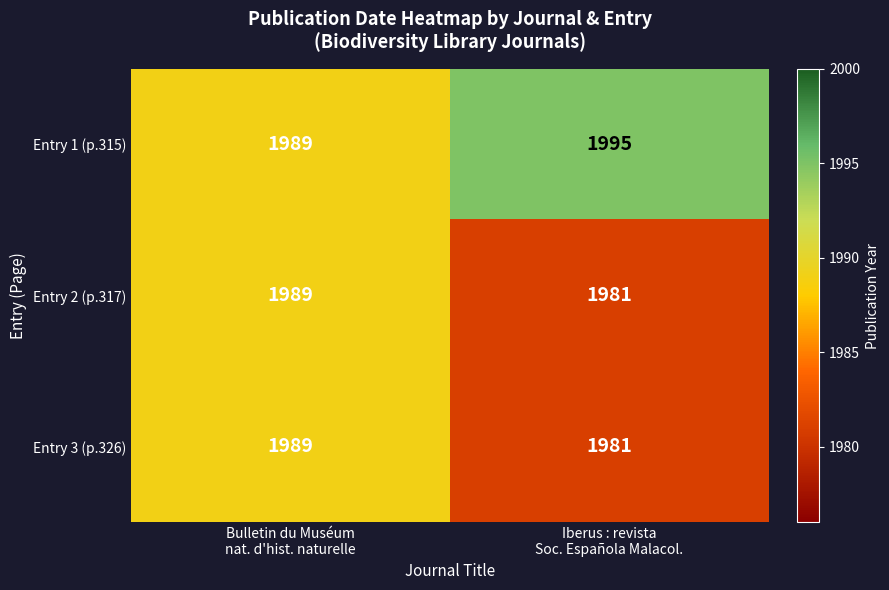

Reading left to right, extract all data points from this chart.

Entry 1 (p.315): 1989	1995
Entry 2 (p.317): 1989	1981
Entry 3 (p.326): 1989	1981